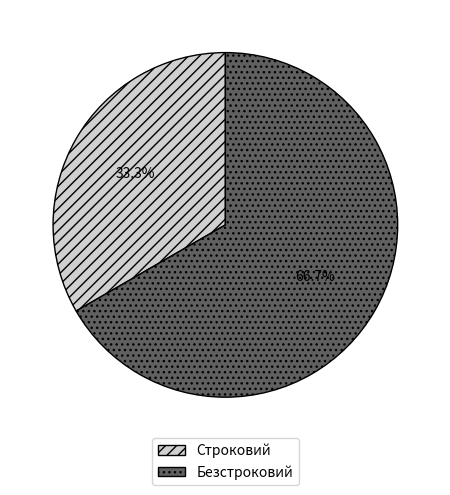

To the nearest percent, what is the difference between the largest and smallest slice percentages?

33%